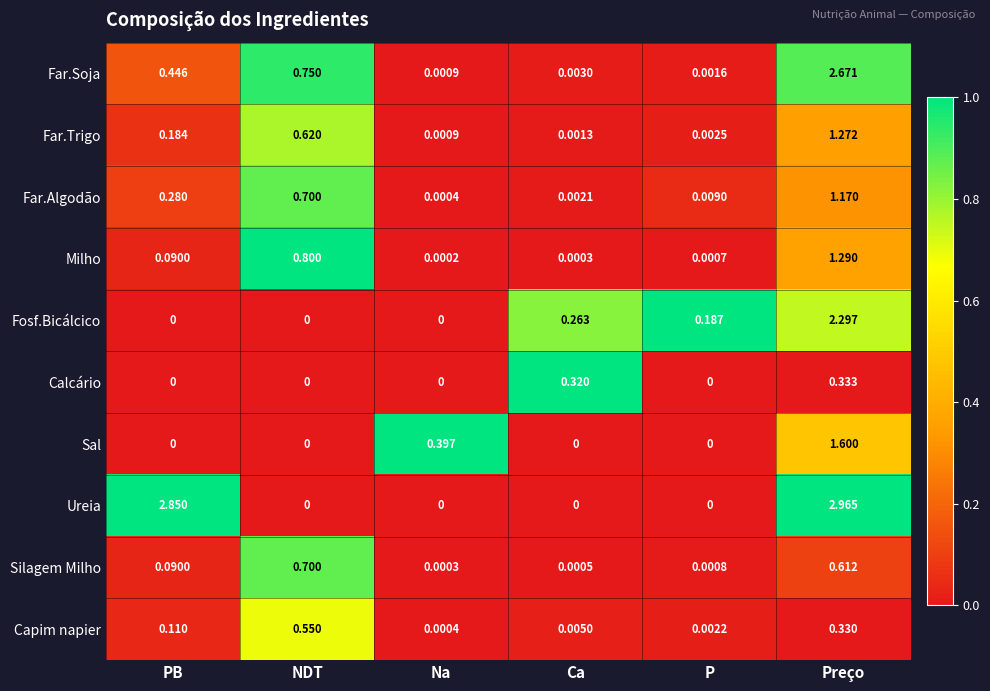

Which category has the highest value in the Far.Soja series?

Preço